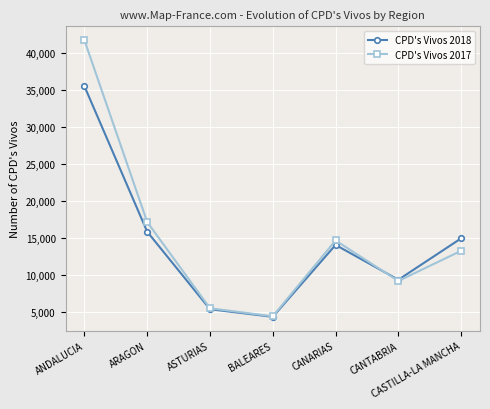

The value of CPD's Vivos 2017 at ANDALUCIA is 41709. True or false?

True